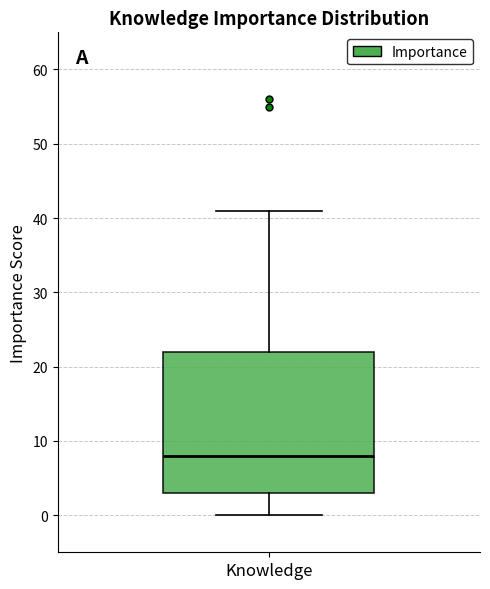

Transcribe this box plot: give where the median line is, the range the box spans, and where the two whiskers end, as read against the y-axis. The values are not printed on the chart, so give them approximately, as read against the axis.

median 8, box 3 to 22, whiskers 0 to 41